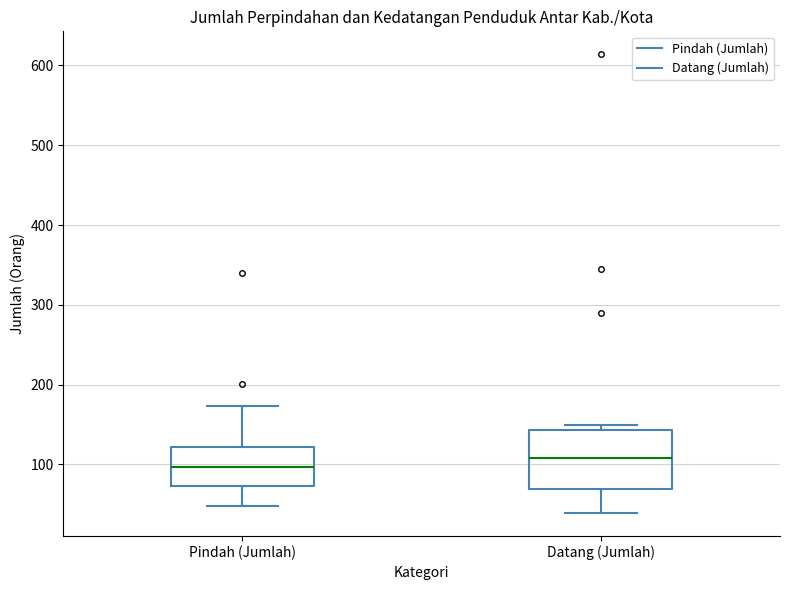

Reading left to right, transcribe this box plot: for each box, give where its median line is, the range the box spans, and where its two whiskers end, as read against the y-axis. The values are not printed on the chart, so give them approximately, as read against the axis.

Pindah (Jumlah): median 100, box 70 to 120, whiskers 50 to 170
Datang (Jumlah): median 110, box 70 to 140, whiskers 40 to 150